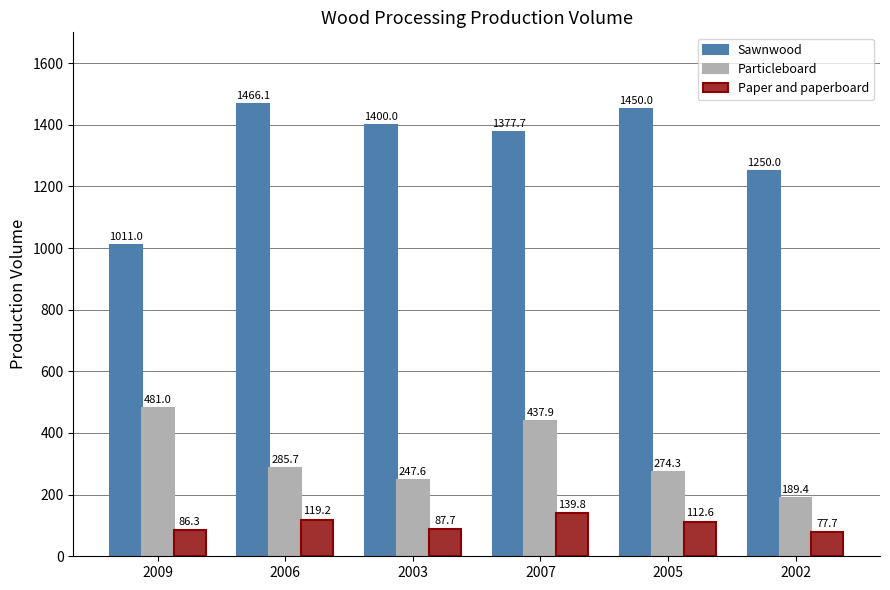

What is the sum of the Particleboard values at 2005 and 2007?

712.2